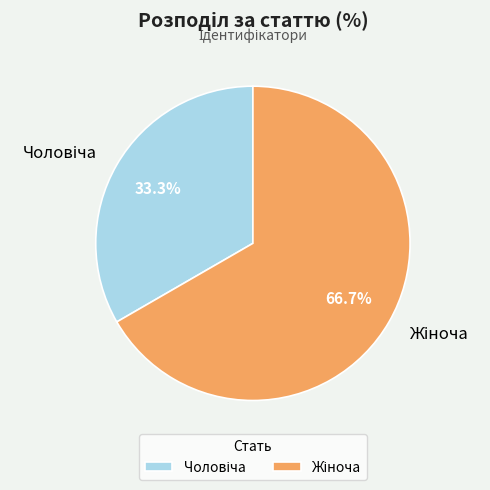

To the nearest percent, what is the average slice percentage?

50%